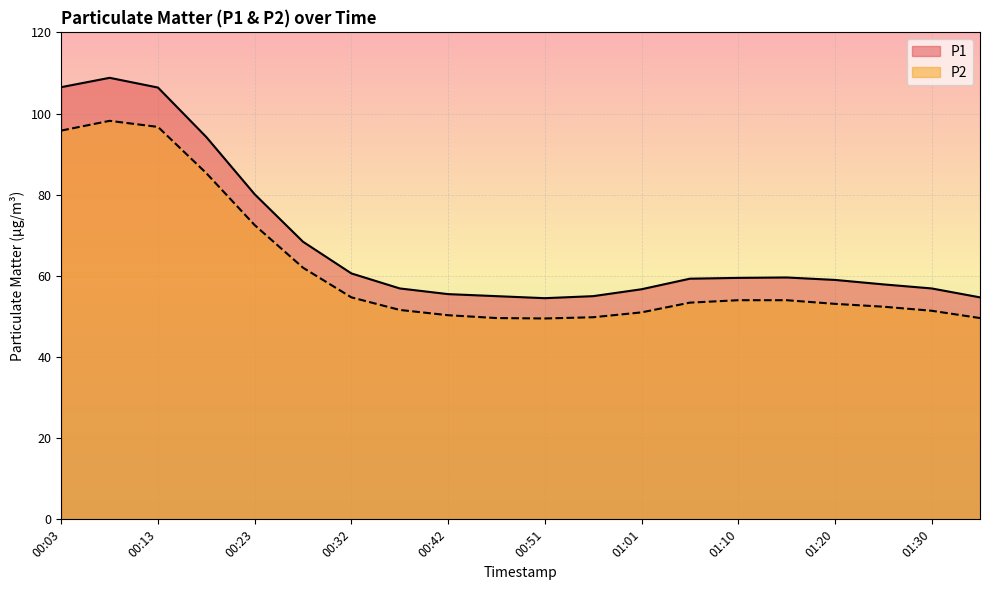

Is the value of P1 at 01:25 greater than the value of P2 at 01:20?

Yes